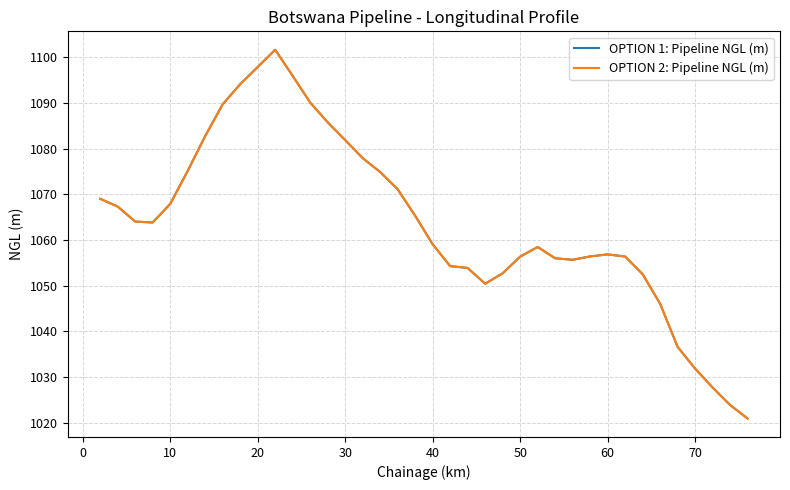

How many lines are shown in the chart?

2